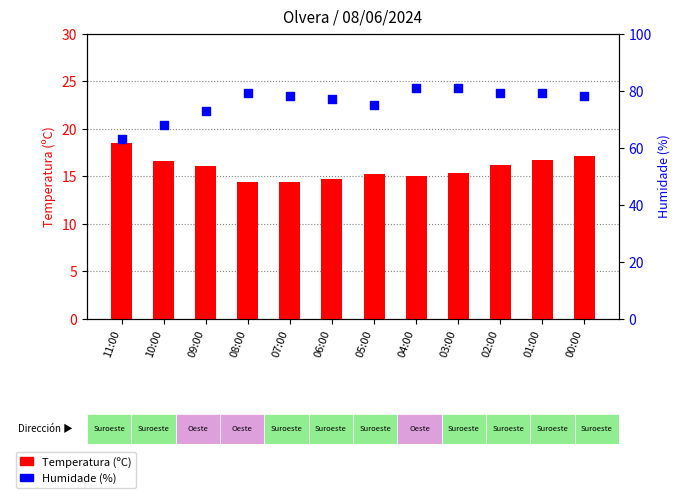

Which series has the largest total across all categories?

Humidade (%)